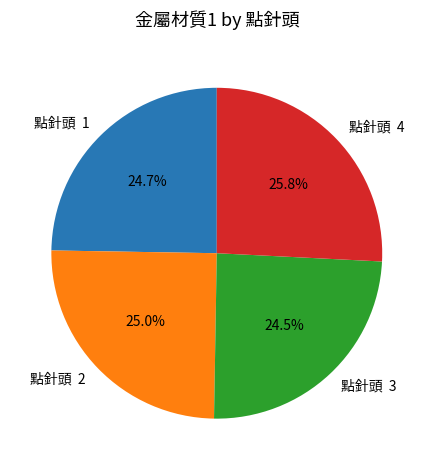

Is 點針頭 3 the majority of the pie?

No